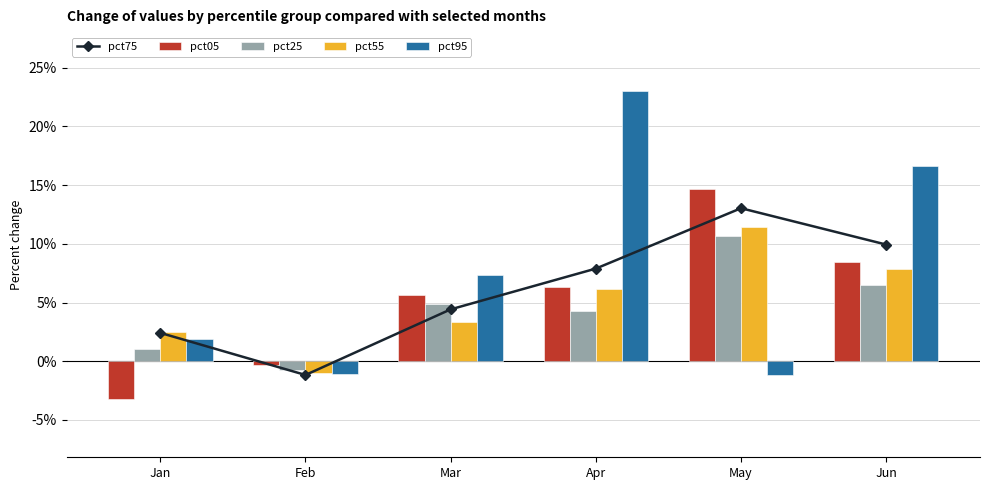

What is the approximate value of pct75 at May?

0.1